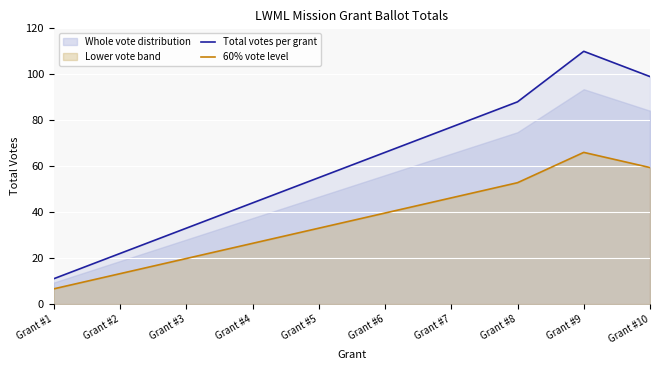

Is it true that Total votes per grant equals 105.4 at Grant #6?

False